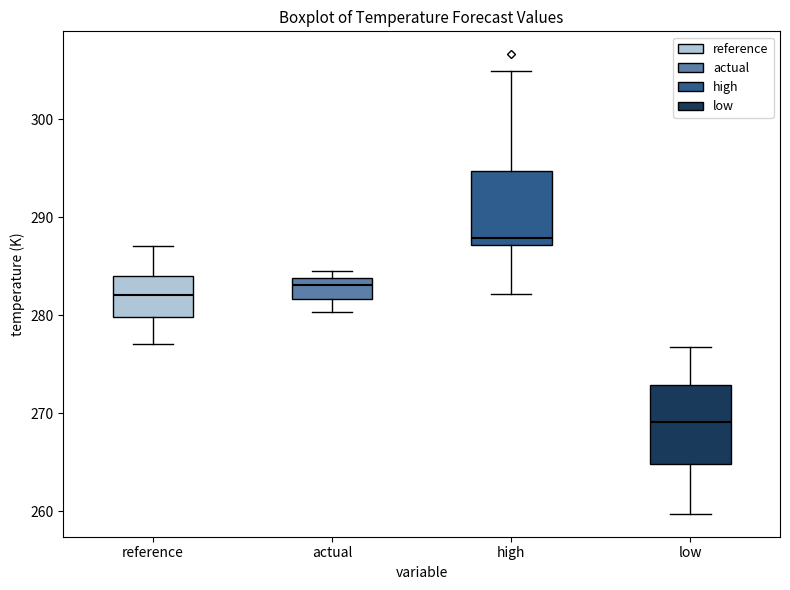

Which box has the lowest median line?

low